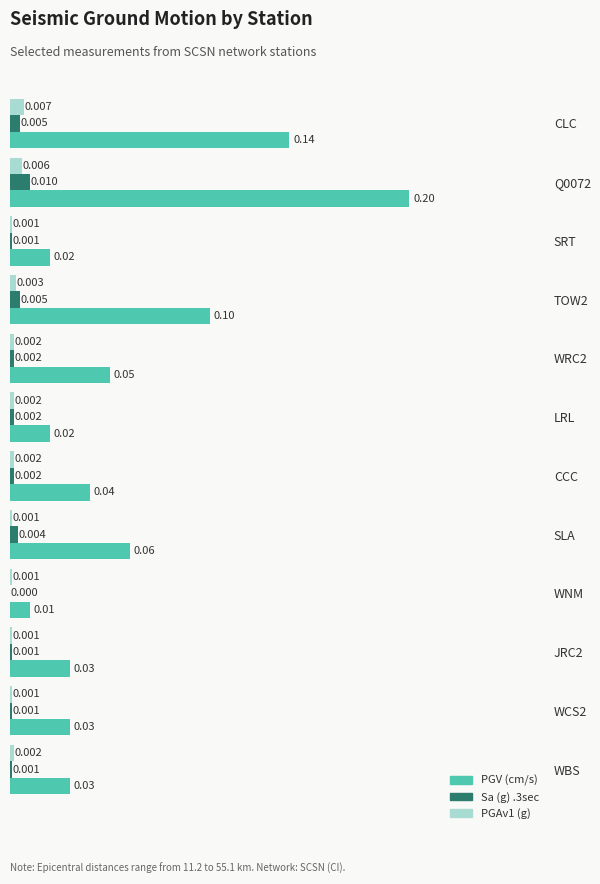

How many series are shown in this chart?

3